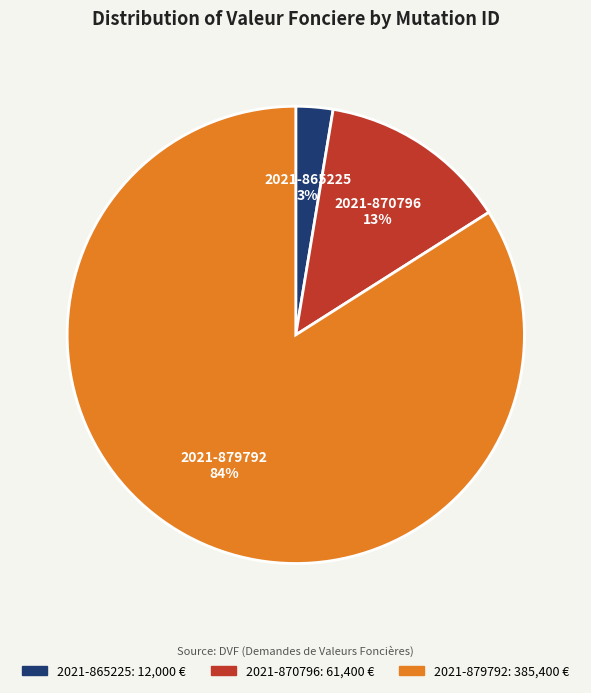

To the nearest percent, what is the difference between the largest and smallest slice percentages?

81%